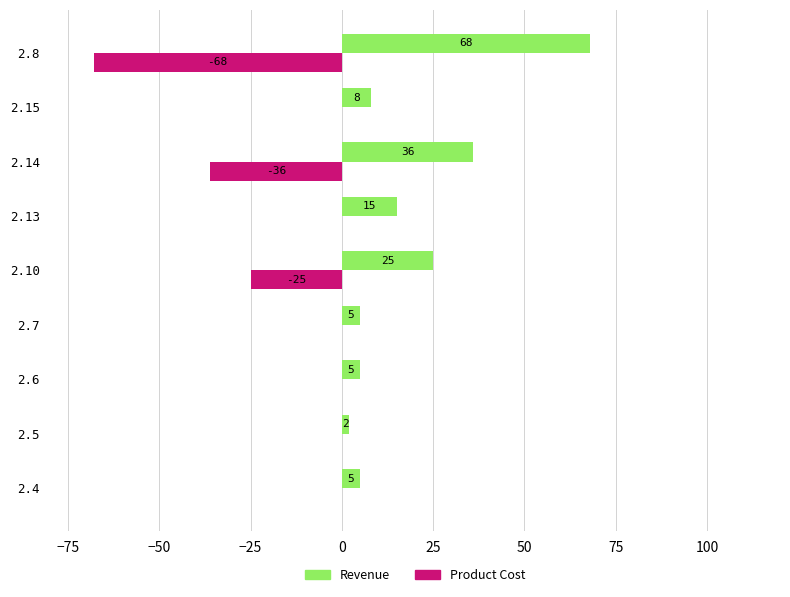

How many Product Cost values are between -25 and 0?

7